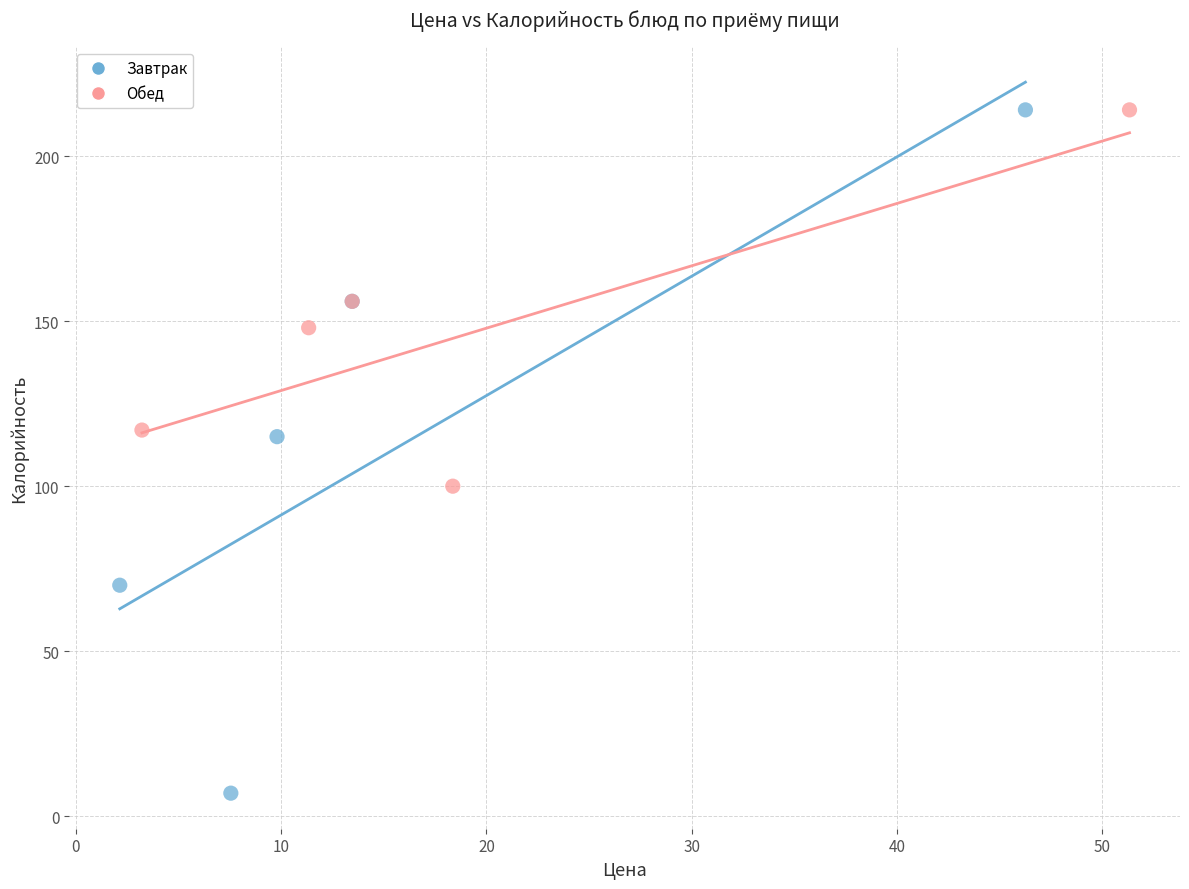

Which series contains the lowest Y value?

Завтрак